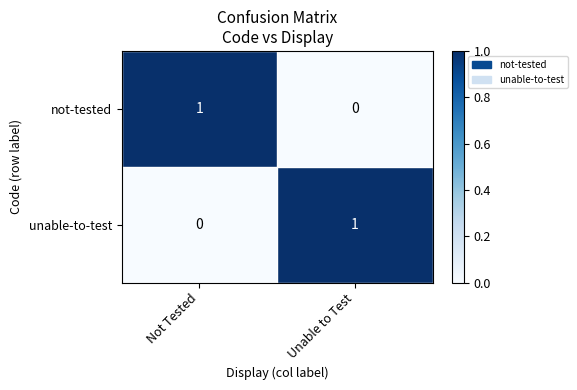

Where is unable-to-test nearest to the value 0?

Not Tested